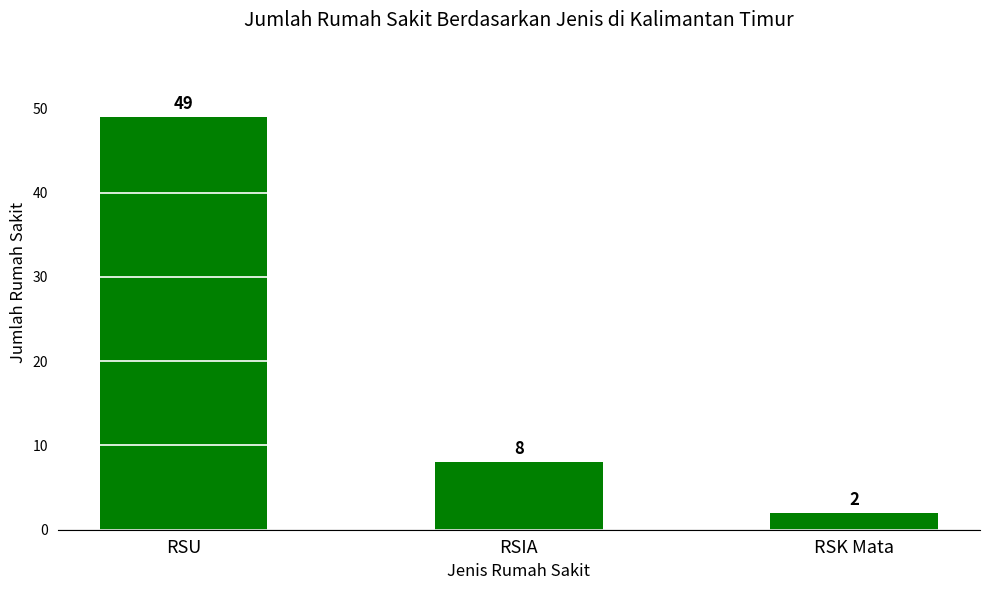

What is the ratio of the value at RSIA to the value at RSK Mata?

4.0